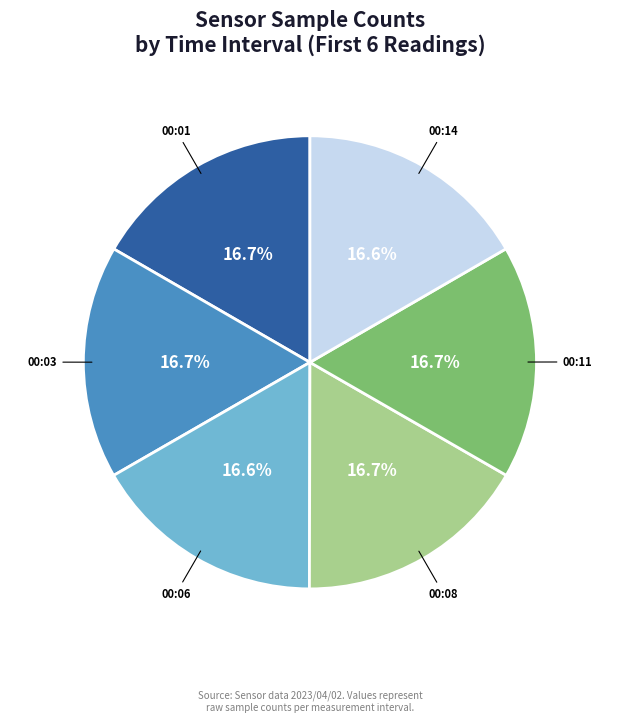

Does any single category account for the majority?

No